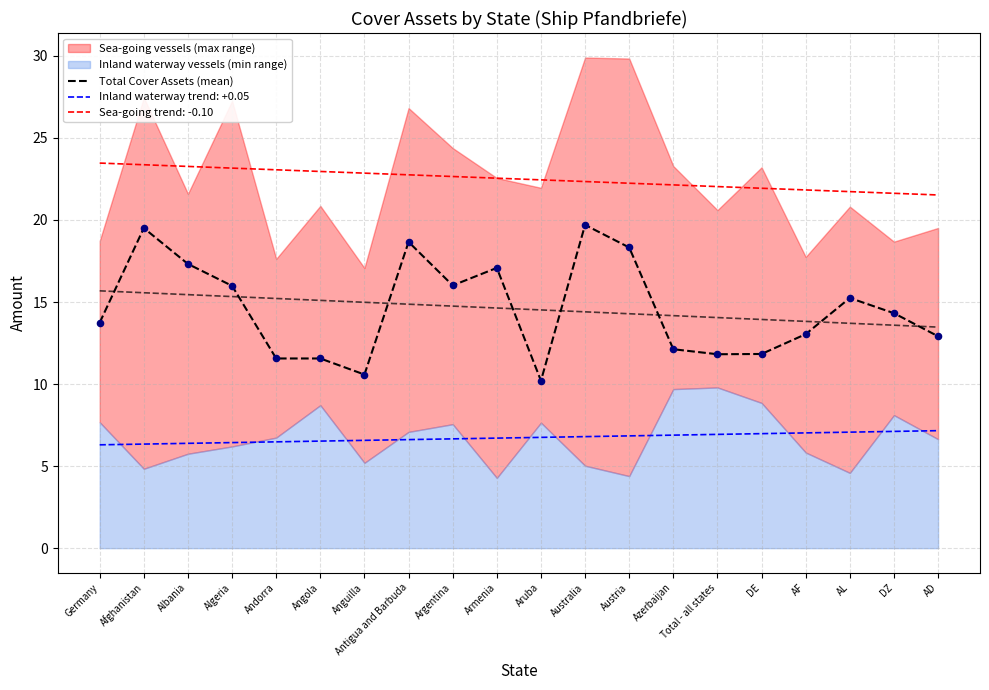

What is the change in value from Albania to Total - all states?

-5.5